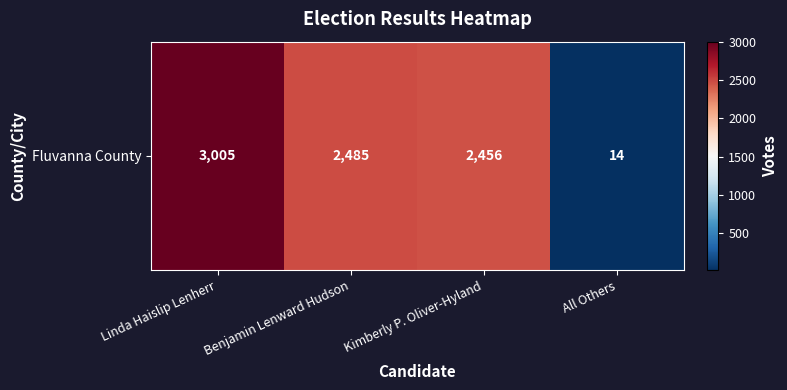

How many data points does each series have?

4